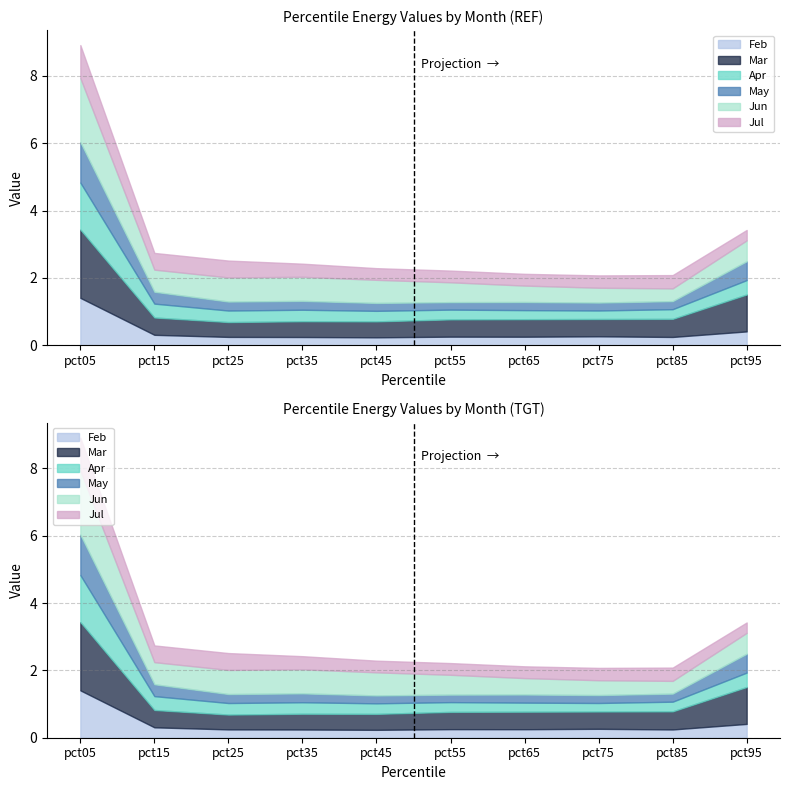

Does the chart display data point markers on the line(s)?

No